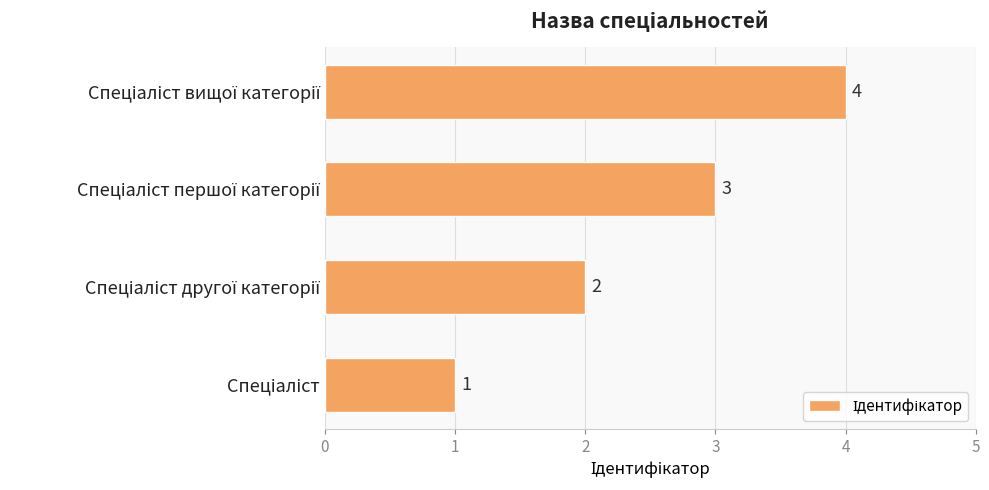

What is the greatest value displayed?

4